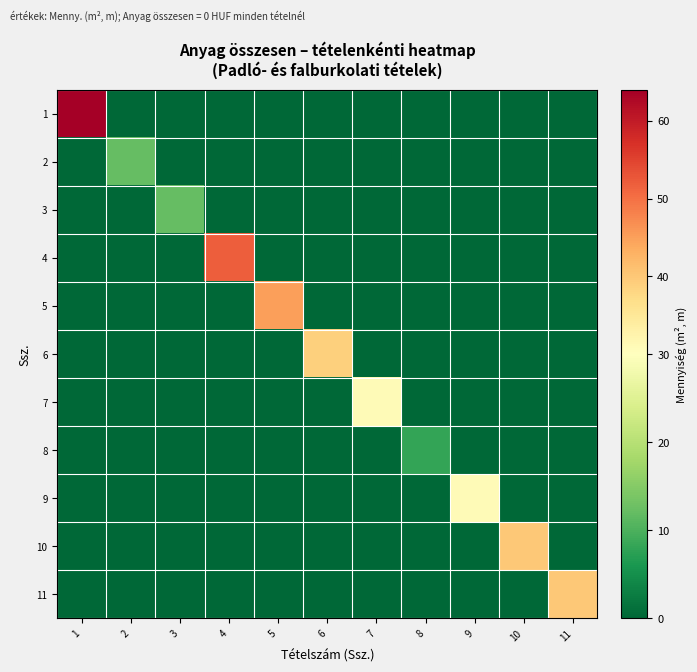

Which has a higher value, 7 or 8?

7